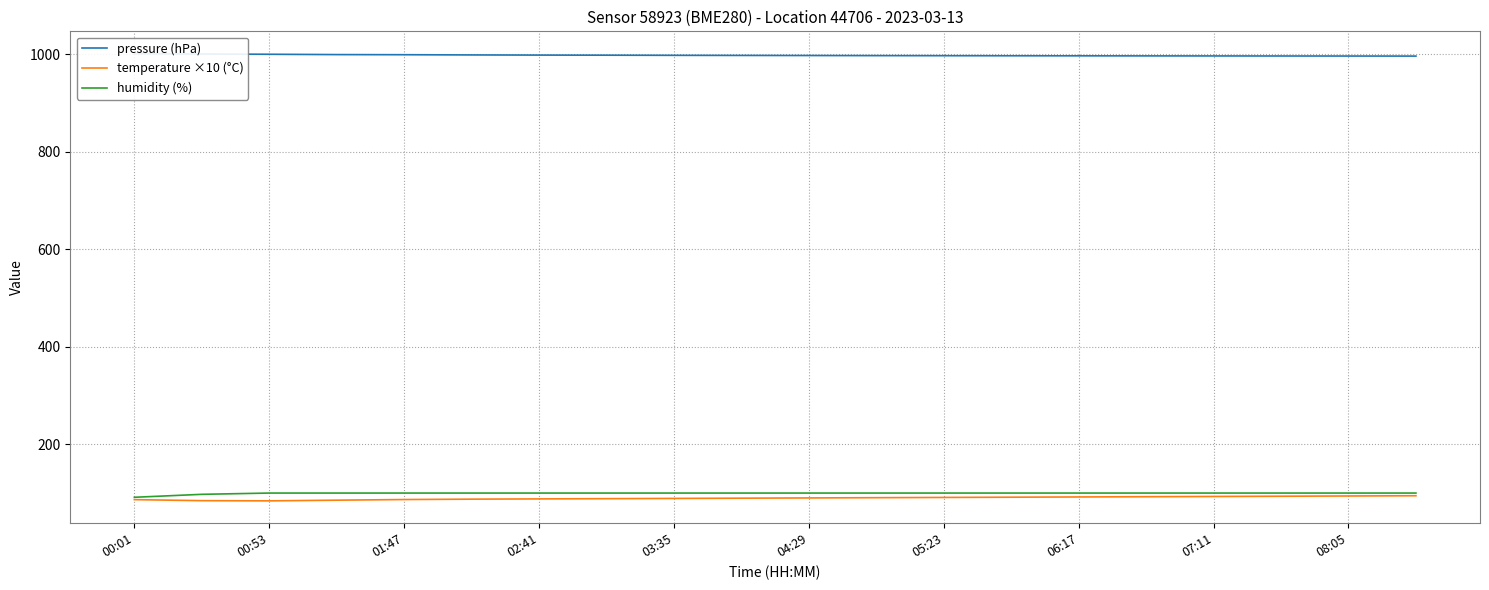

What is the lowest value of the temperature ×10 (°C) series?

84.0